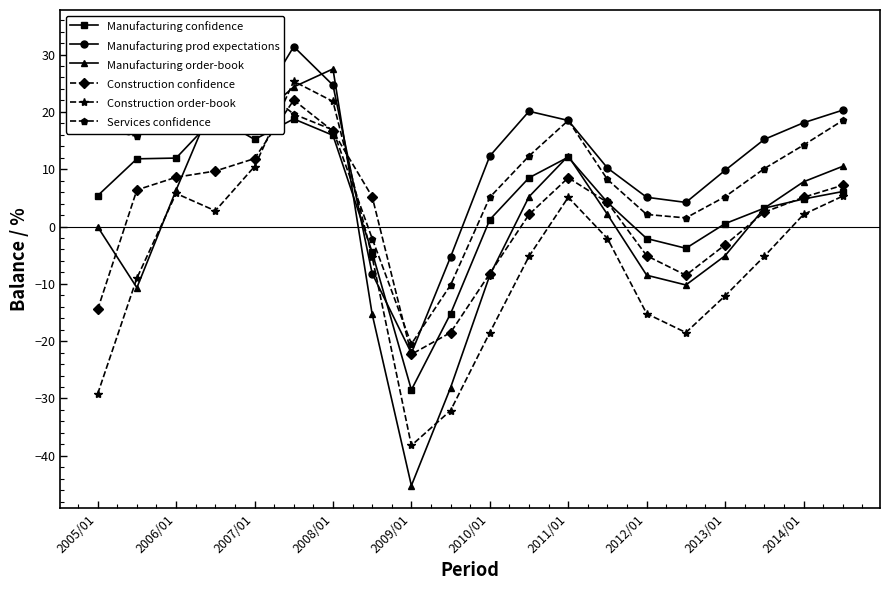

How many categories are shown in the chart?

20